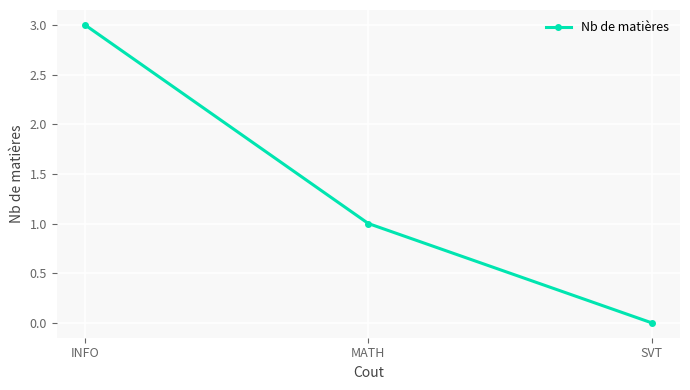

What is the difference between the values at SVT and INFO?

3